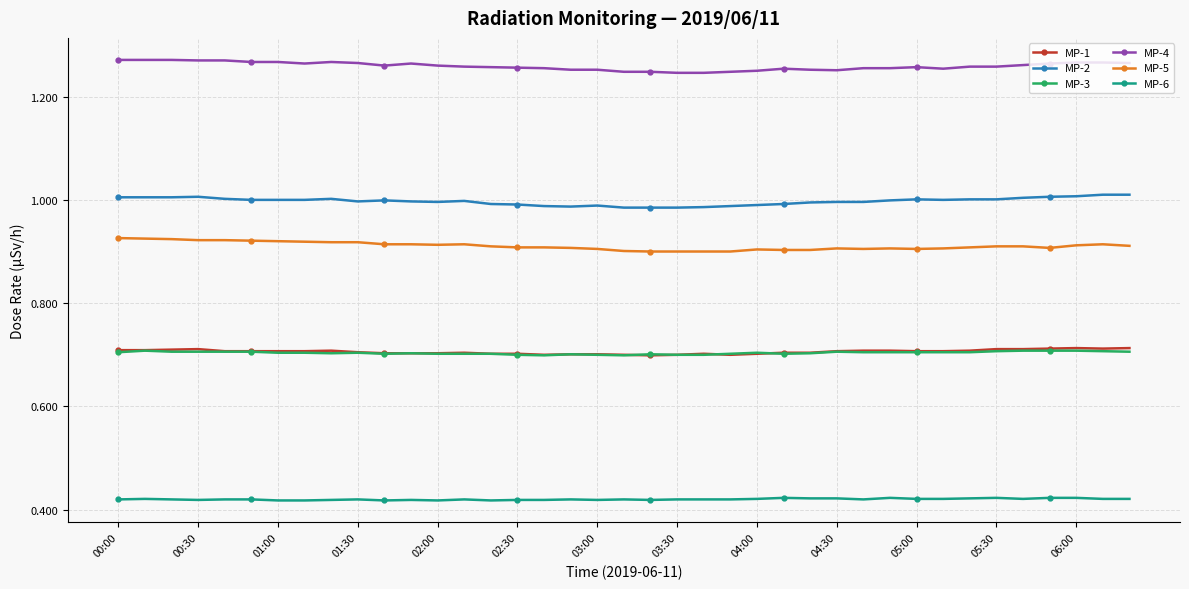

True or false: MP-2 and MP-4 intersect in this chart.

False